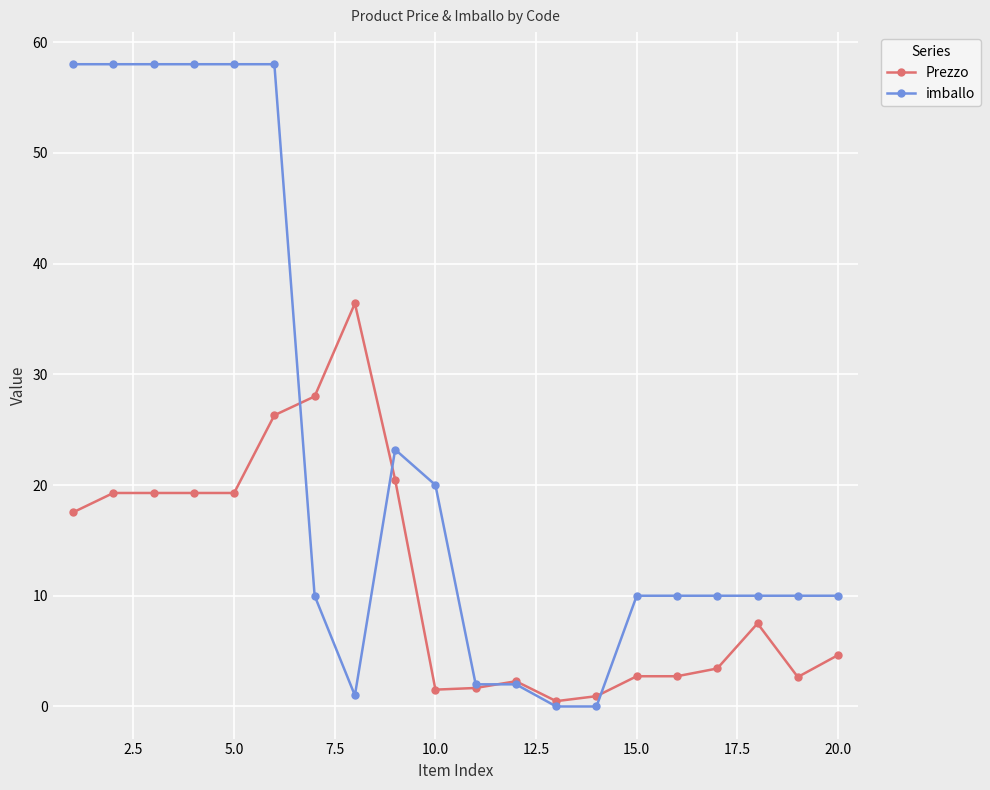

True or false: imballo and Prezzo cross at least once.

True